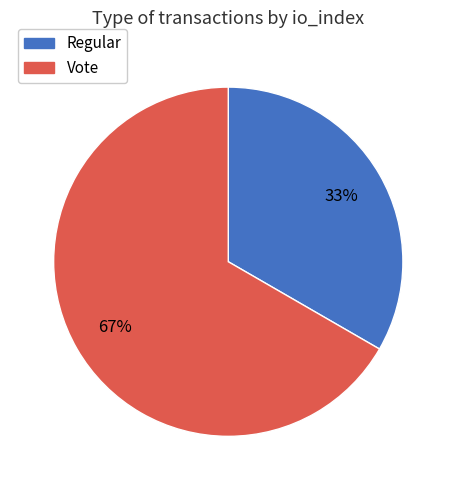

Do Regular and Vote together represent more than half of the pie?

Yes